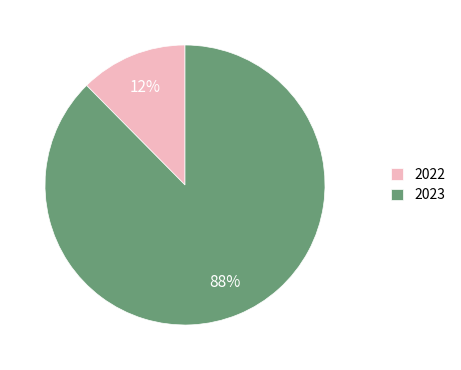

True or false: 2023 accounts for 99% of the total.

False